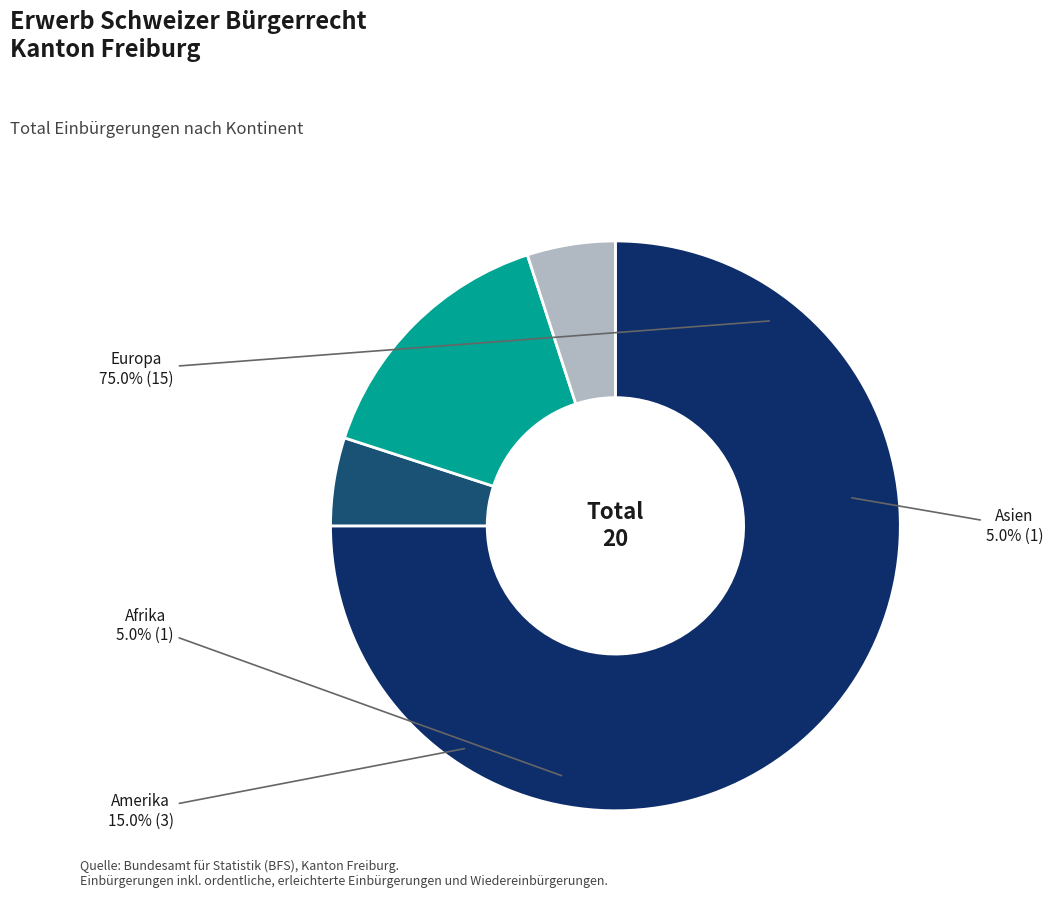

What is the largest slice in the pie chart?

Europa